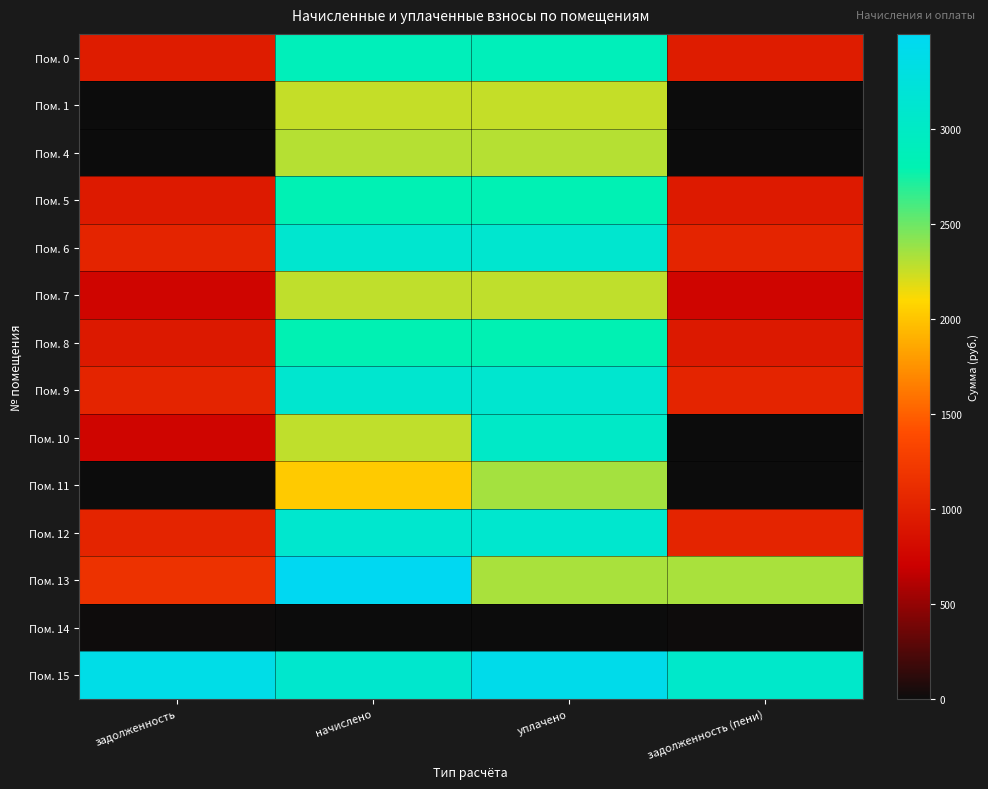

Reading right to left, what are all the values shown in this chart?

Пом. 0: задолженность (пени)=959.9	уплачено=2879.6	начислено=2879.6	задолженность=959.9
Пом. 1: задолженность (пени)=0.0	уплачено=2256.4	начислено=2256.4	задолженность=0.0
Пом. 4: задолженность (пени)=0.0	уплачено=2300.7	начислено=2300.7	задолженность=0.0
Пом. 5: задолженность (пени)=939.0	уплачено=2816.9	начислено=2816.9	задолженность=939.0
Пом. 6: задолженность (пени)=1037.3	уплачено=3111.8	начислено=3111.8	задолженность=1037.3
Пом. 7: задолженность (пени)=758.3	уплачено=2274.9	начислено=2274.9	задолженность=758.3
Пом. 8: задолженность (пени)=934.0	уплачено=2802.1	начислено=2802.1	задолженность=934.0
Пом. 9: задолженность (пени)=1038.5	уплачено=3115.5	начислено=3115.5	задолженность=1038.5
Пом. 10: задолженность (пени)=0.0	уплачено=3033.2	начислено=2274.9	задолженность=758.3
Пом. 11: задолженность (пени)=0.0	уплачено=2349.0	начислено=2027.8	задолженность=0.0
Пом. 12: задолженность (пени)=1032.4	уплачено=3097.1	начислено=3097.1	задолженность=1032.4
Пом. 13: задолженность (пени)=2332.6	уплачено=2332.6	начислено=3499.0	задолженность=1166.3
Пом. 14: задолженность (пени)=11.2	уплачено=0.0	начислено=0.0	задолженность=11.2
Пом. 15: задолженность (пени)=3064.6	уплачено=3404.5	начислено=3093.4	задолженность=3375.7